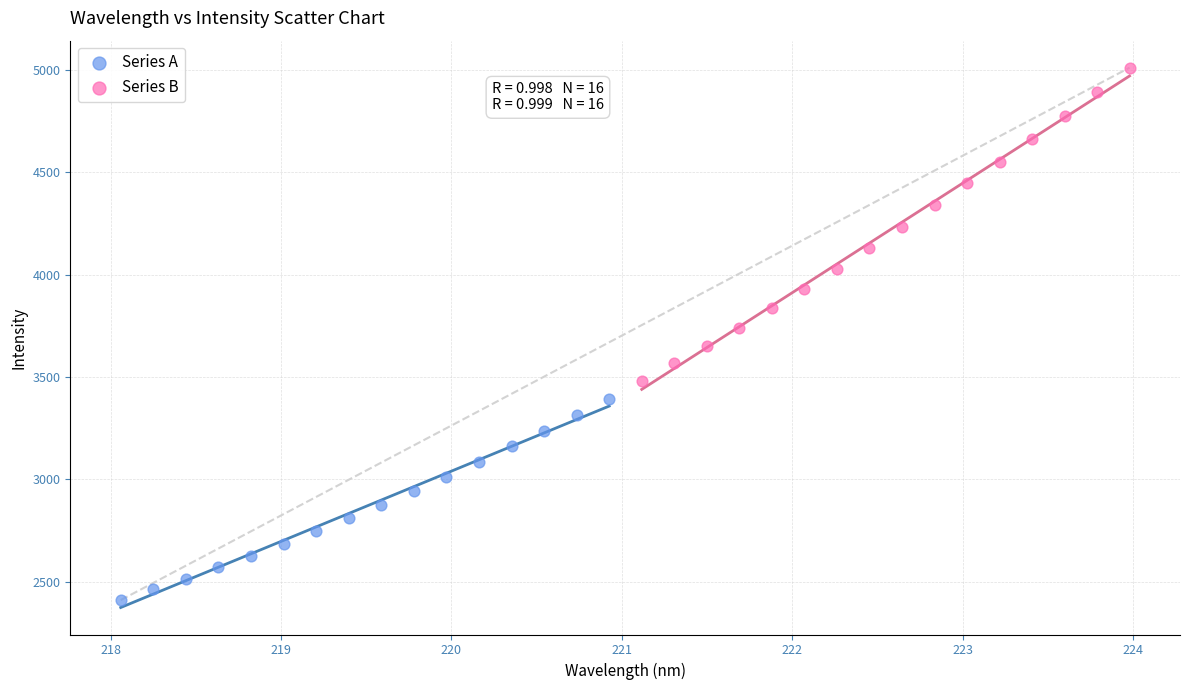

Which series reaches the maximum Y coordinate?

Series B